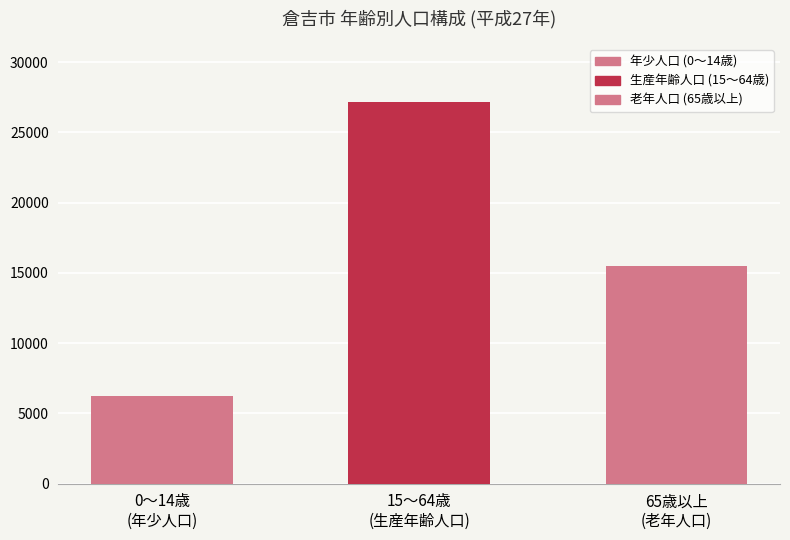

List the labels in order of value, largest first.

15～64歳
(生産年齢人口), 65歳以上
(老年人口), 0～14歳
(年少人口)